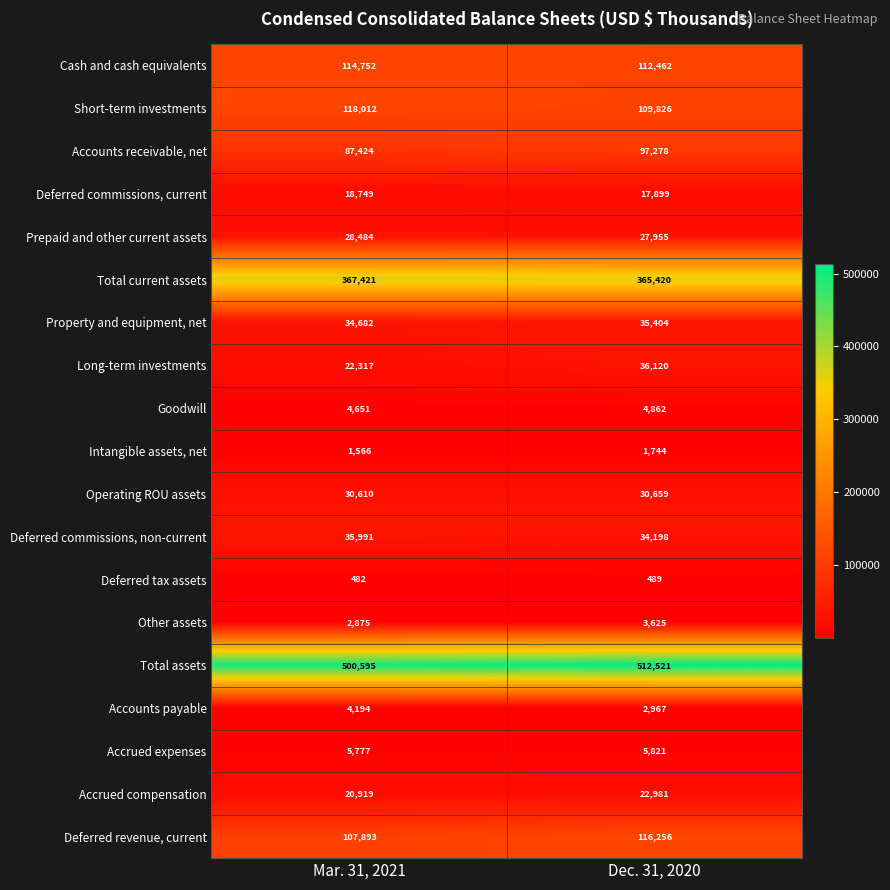

The Cash and cash equivalents series shows 181842 at Dec. 31, 2020. True or false?

False